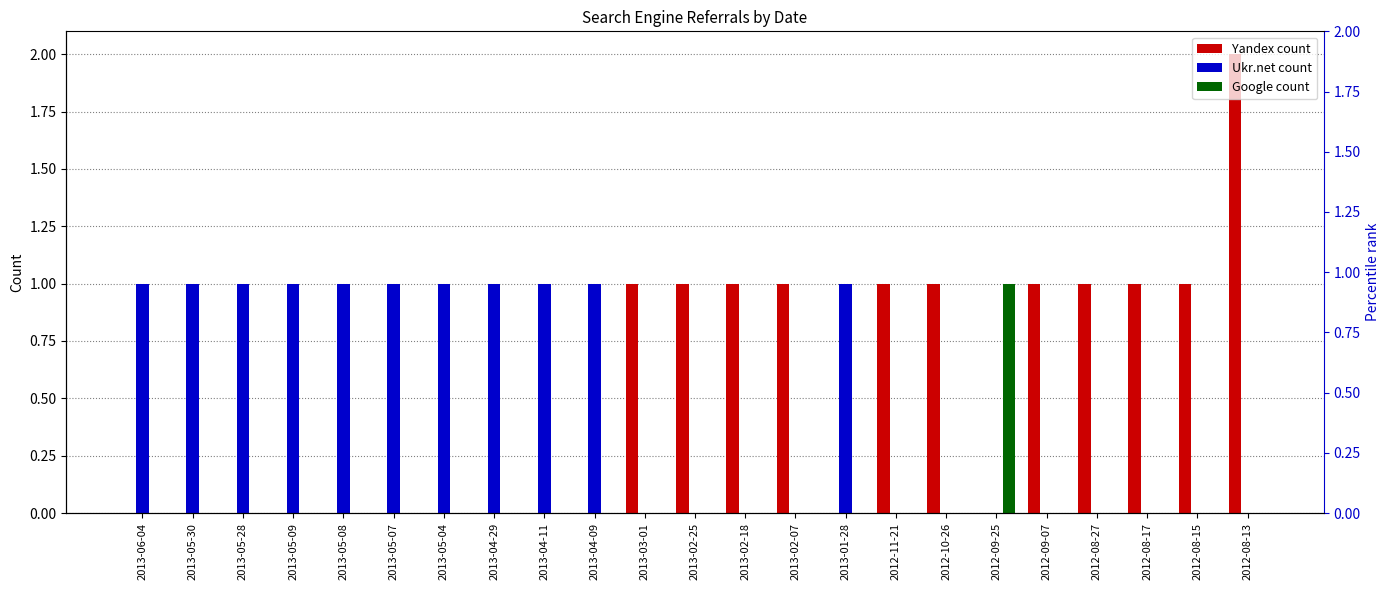

Reading left to right, what are all the values shown in this chart?

Yandex: 0	0	0	0	0	0	0	0	0	0	1	1	1	1	0	1	1	0	1	1	1	1	2
Ukr.net: 1	1	1	1	1	1	1	1	1	1	0	0	0	0	1	0	0	0	0	0	0	0	0
Google: 0	0	0	0	0	0	0	0	0	0	0	0	0	0	0	0	0	1	0	0	0	0	0